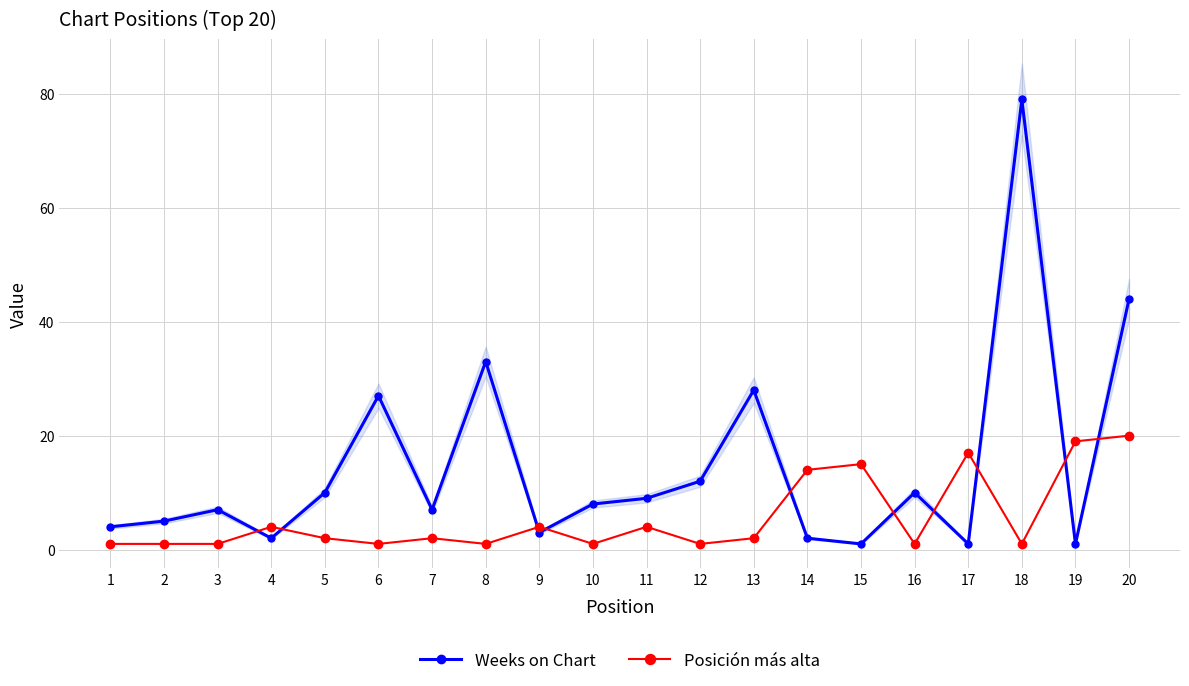

At which category does Posición más alta reach its first local peak?

4